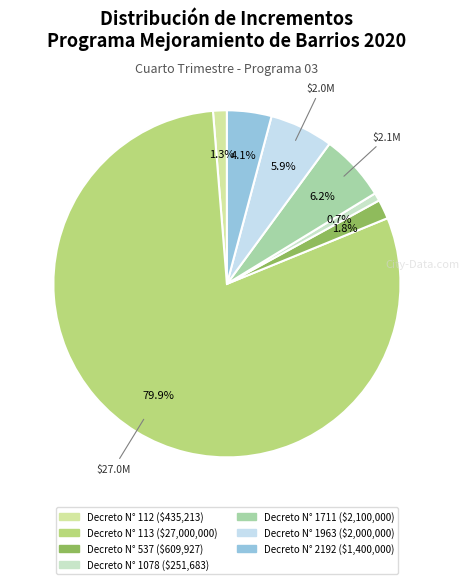

Which category has the biggest portion of the pie?

Decreto N° 113